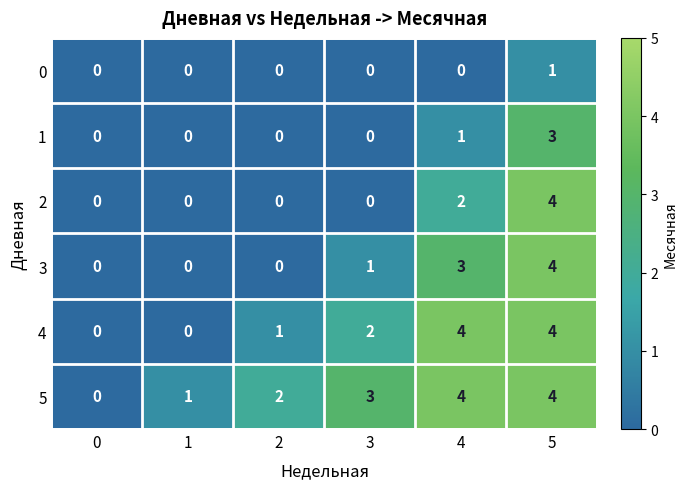

Which series changed the most between 0 and 3?

5